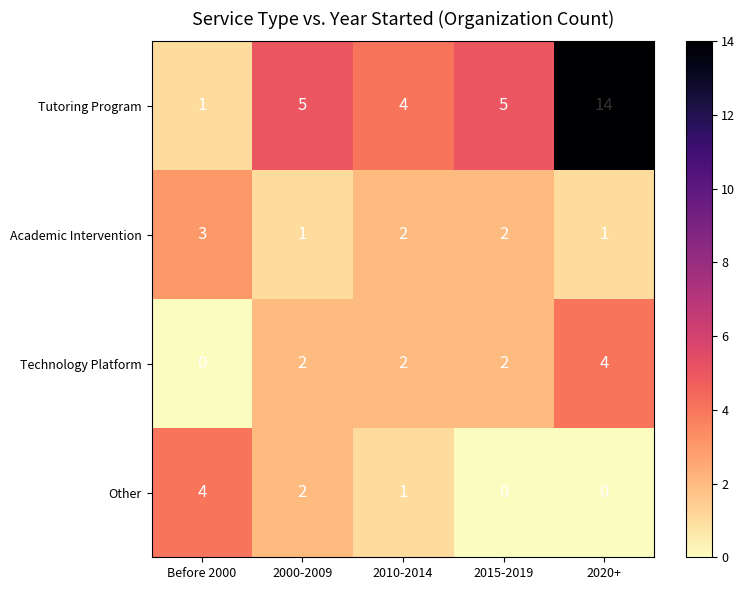

At which category is the sum across all series the highest?

2020+